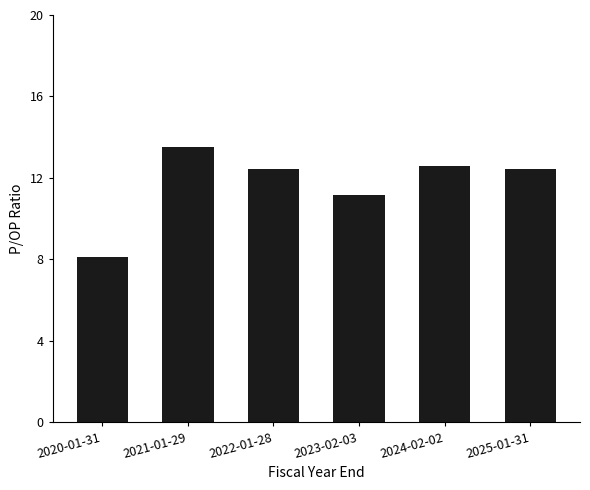

Approximately how many times larger is the value at 2020-01-31 compared to 2024-02-02?

0.6